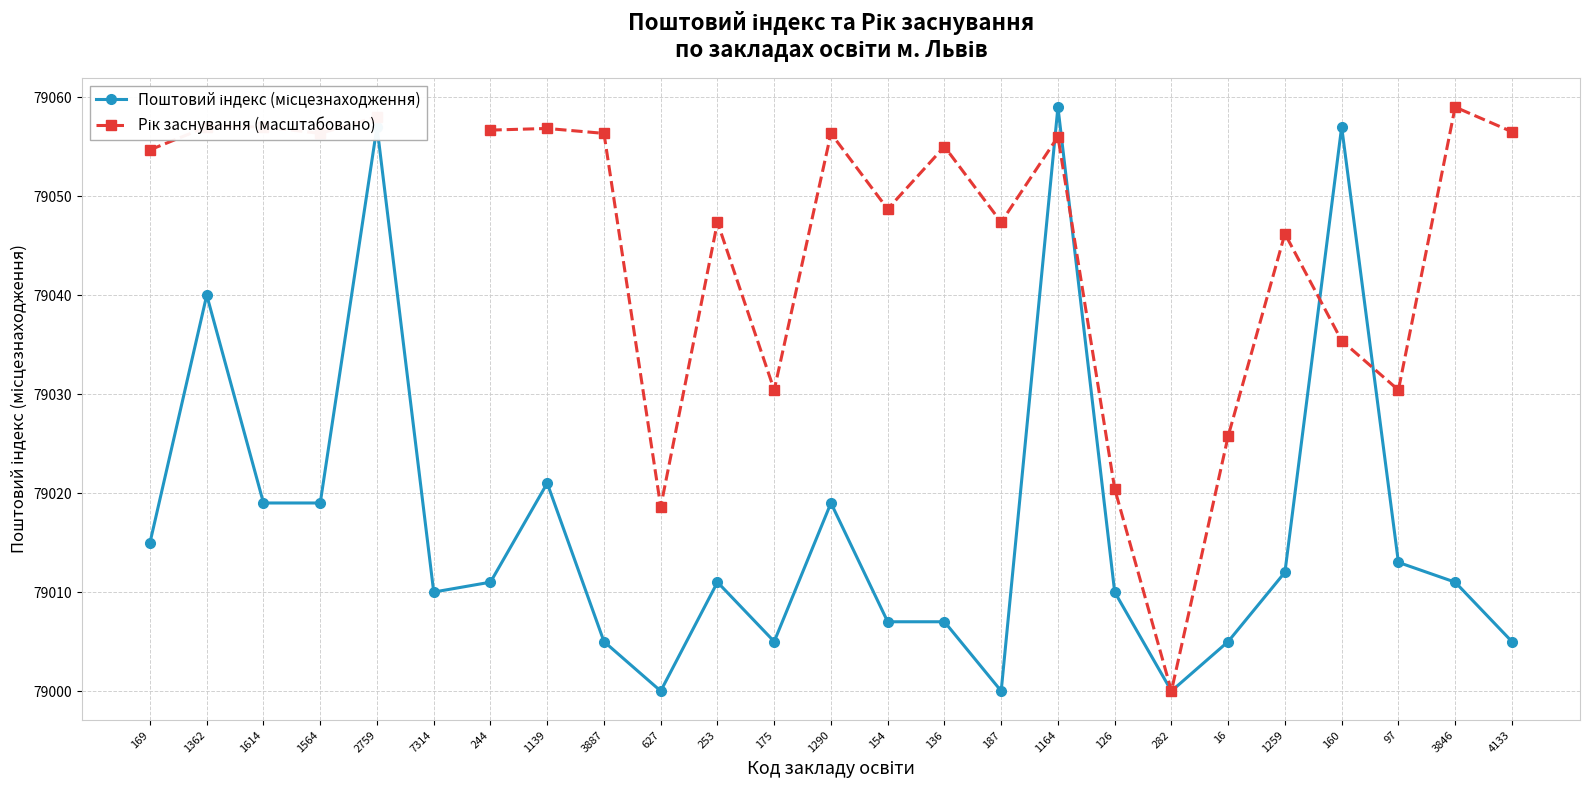

What is the total value across all series at 160?

158092.4